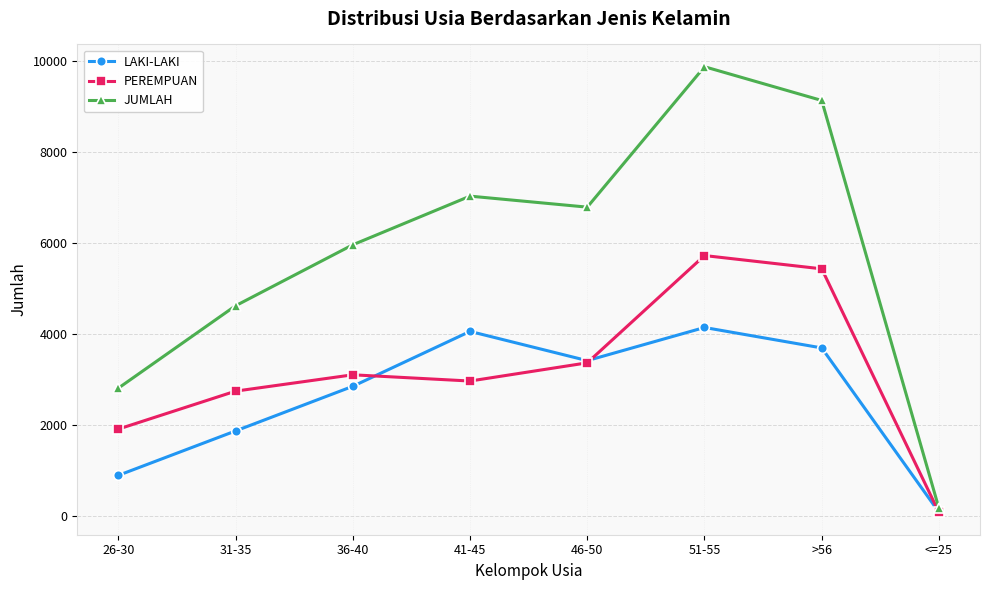

List the series in order of their peak value, lowest first.

LAKI-LAKI, PEREMPUAN, JUMLAH